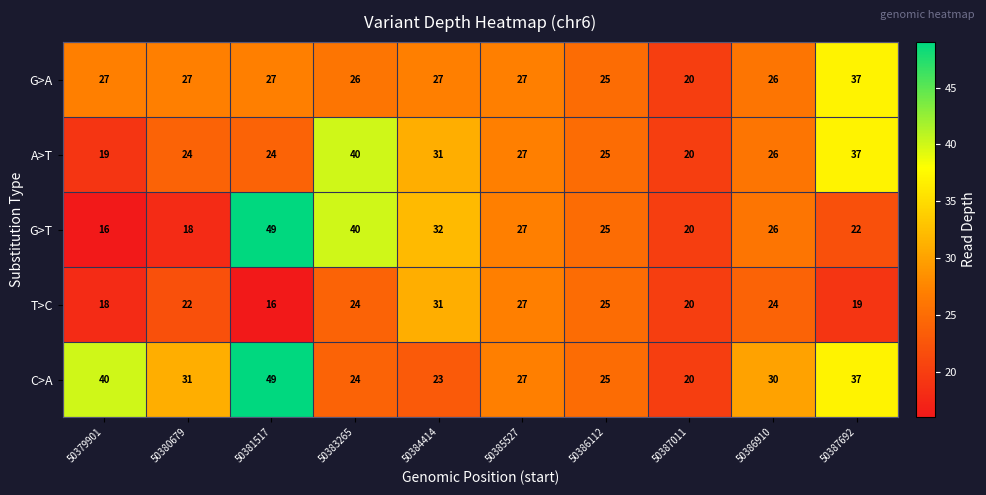

What value does the A>T series have at 50386910, to the nearest 10?

30